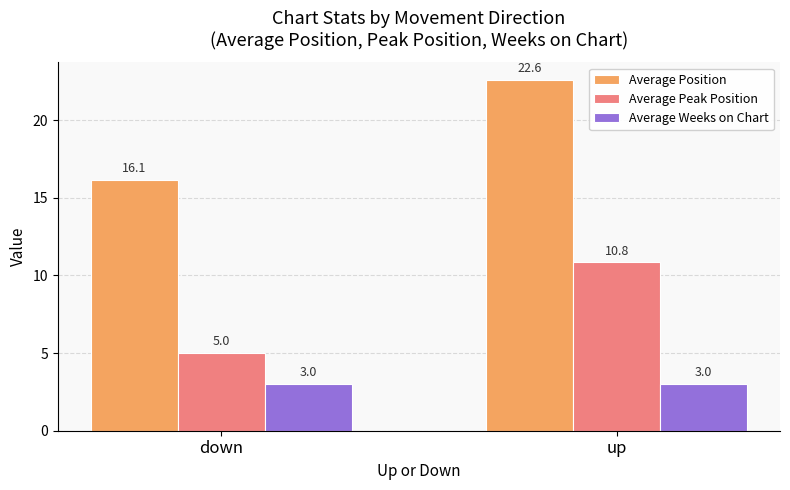

What is the spread (max minus min) of values at up?

19.6